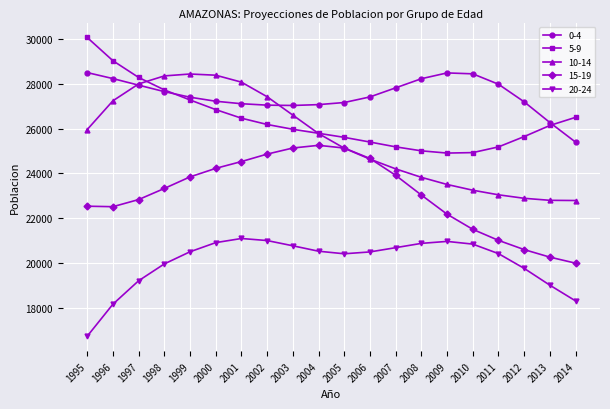

True or false: 5-9 has more than 2 interior local peaks.

False